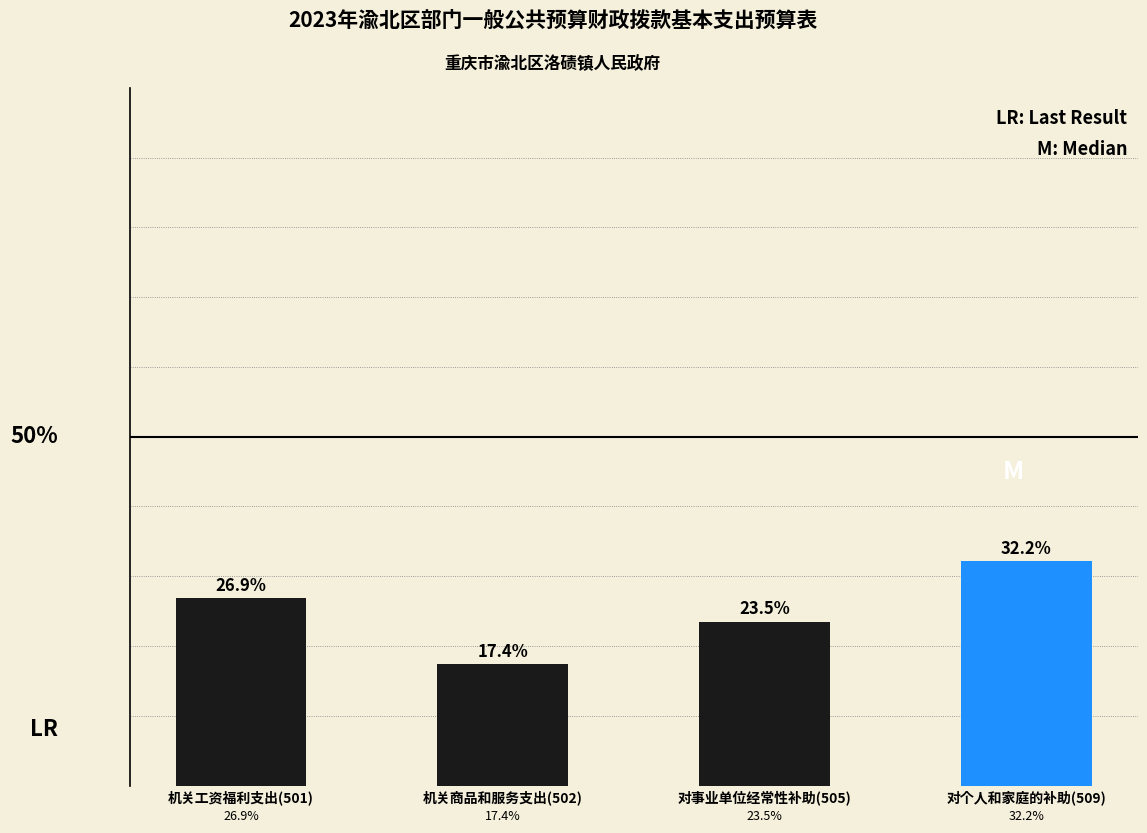

At which category does the chart reach its peak across all series?

对个人和家庭的补助(509)